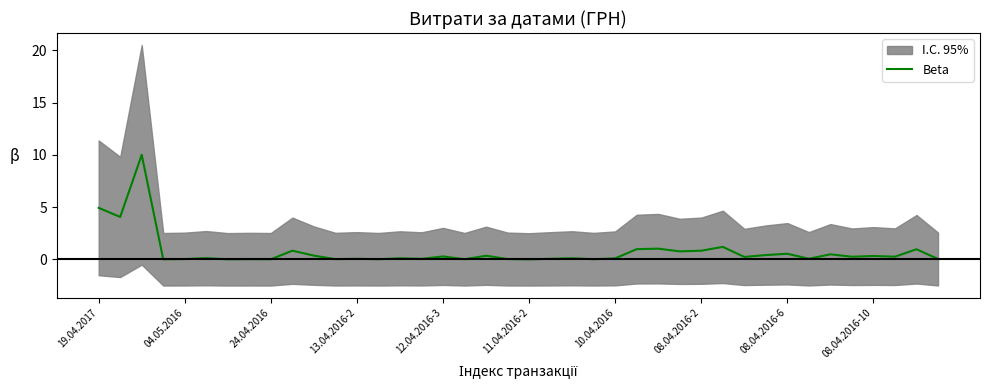

Does the chart have visible grid lines?

No